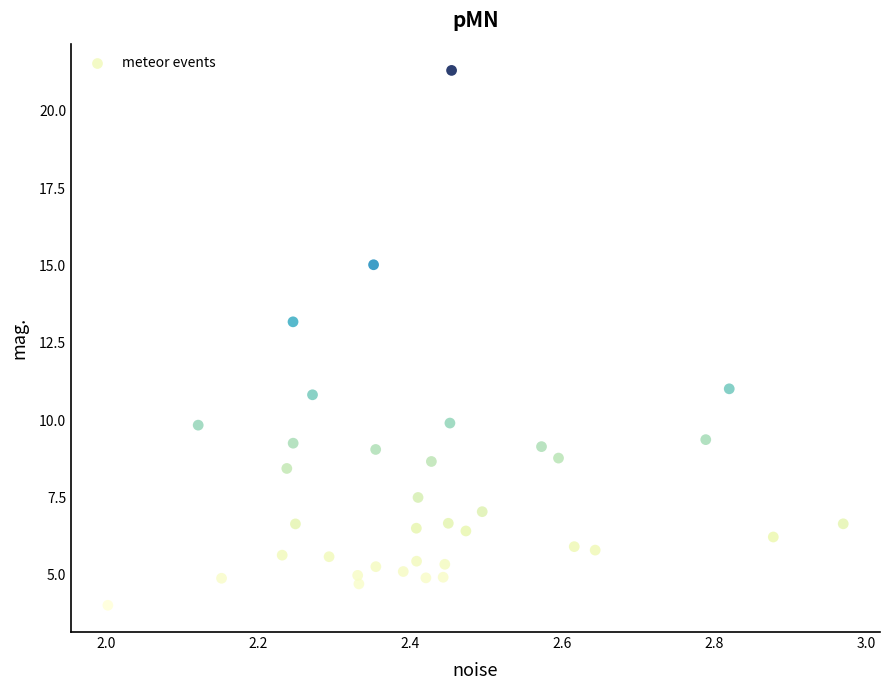

What is the range of Y values (max minus min)?

17.3